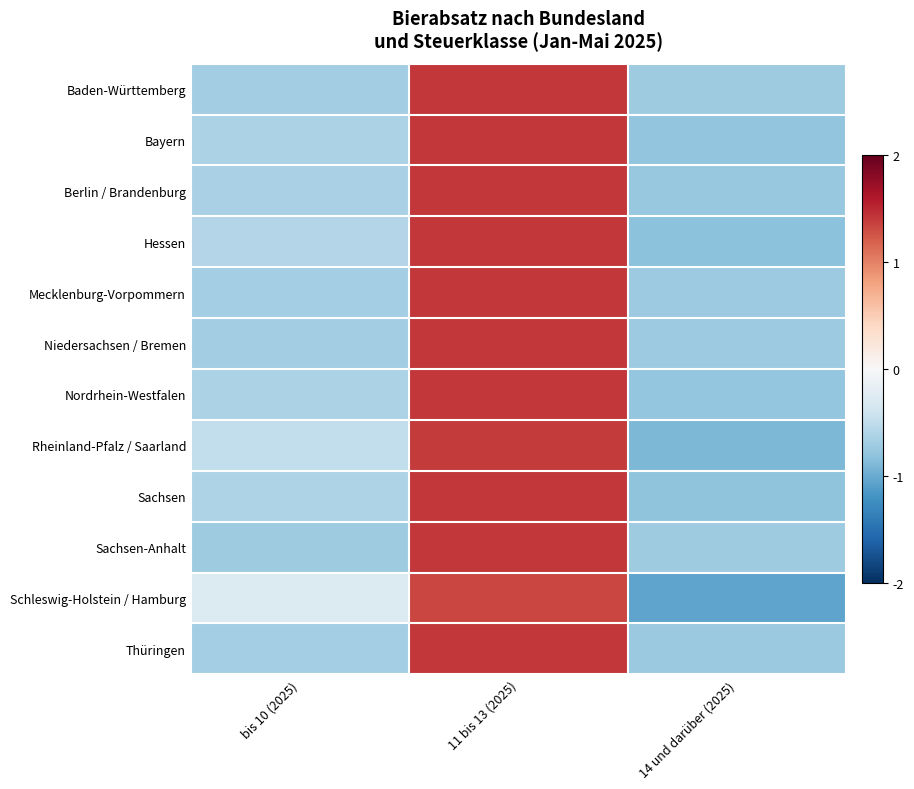

Reading left to right, transcribe all the data shown in this chart.

Baden-Württemberg: bis 10 (2025)=-0.7	11 bis 13 (2025)=1.4	14 und darüber (2025)=-0.7
Bayern: bis 10 (2025)=-0.6	11 bis 13 (2025)=1.4	14 und darüber (2025)=-0.8
Berlin / Brandenburg: bis 10 (2025)=-0.6	11 bis 13 (2025)=1.4	14 und darüber (2025)=-0.8
Hessen: bis 10 (2025)=-0.6	11 bis 13 (2025)=1.4	14 und darüber (2025)=-0.8
Mecklenburg-Vorpommern: bis 10 (2025)=-0.7	11 bis 13 (2025)=1.4	14 und darüber (2025)=-0.7
Niedersachsen / Bremen: bis 10 (2025)=-0.7	11 bis 13 (2025)=1.4	14 und darüber (2025)=-0.7
Nordrhein-Westfalen: bis 10 (2025)=-0.6	11 bis 13 (2025)=1.4	14 und darüber (2025)=-0.8
Rheinland-Pfalz / Saarland: bis 10 (2025)=-0.5	11 bis 13 (2025)=1.4	14 und darüber (2025)=-0.9
Sachsen: bis 10 (2025)=-0.6	11 bis 13 (2025)=1.4	14 und darüber (2025)=-0.8
Sachsen-Anhalt: bis 10 (2025)=-0.7	11 bis 13 (2025)=1.4	14 und darüber (2025)=-0.7
Schleswig-Holstein / Hamburg: bis 10 (2025)=-0.3	11 bis 13 (2025)=1.3	14 und darüber (2025)=-1.1
Thüringen: bis 10 (2025)=-0.7	11 bis 13 (2025)=1.4	14 und darüber (2025)=-0.7